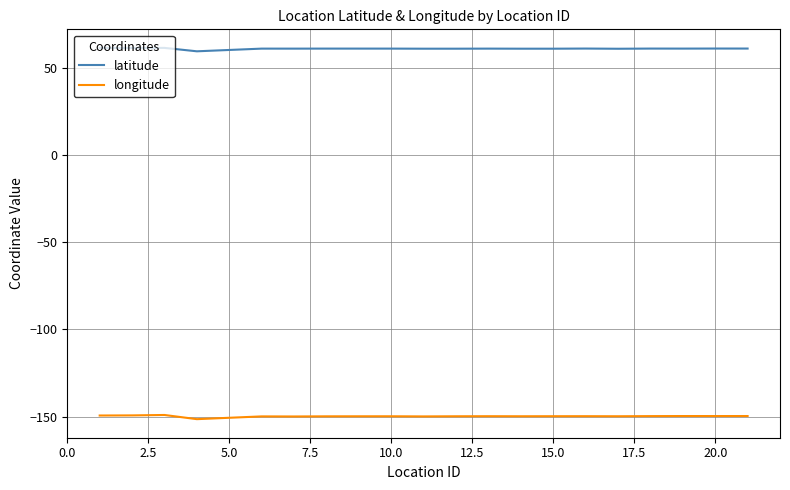

List the series in order of their overall mean, highest first.

latitude, longitude